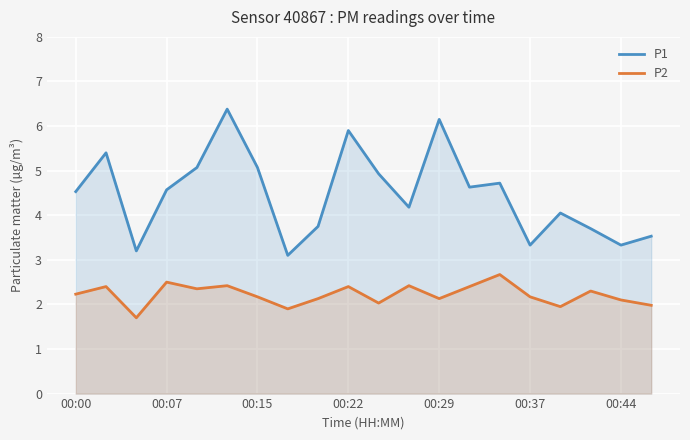

What is the minimum value for P1?

3.1